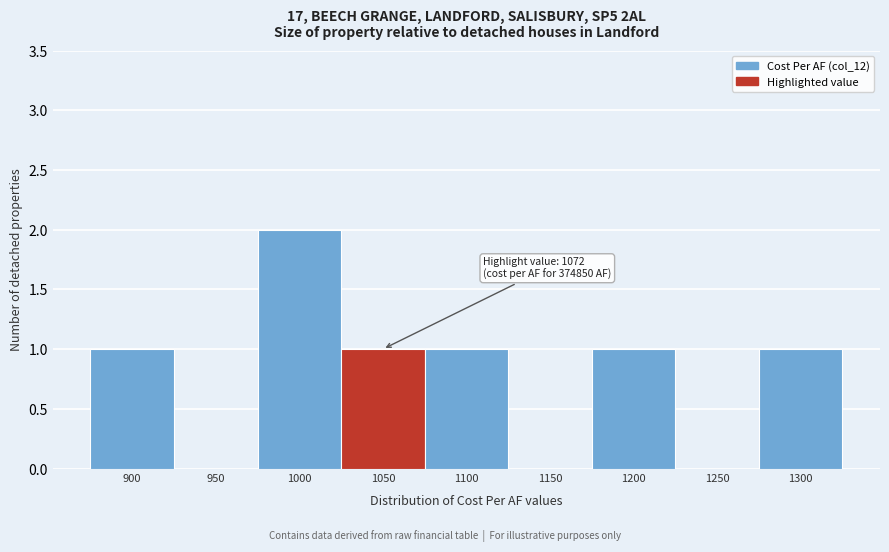

Reading right to left, transcribe all the data shown in this chart.

1300=1	1250=0	1200=1	1150=0	1100=1	1050=1	1000=2	950=0	900=1